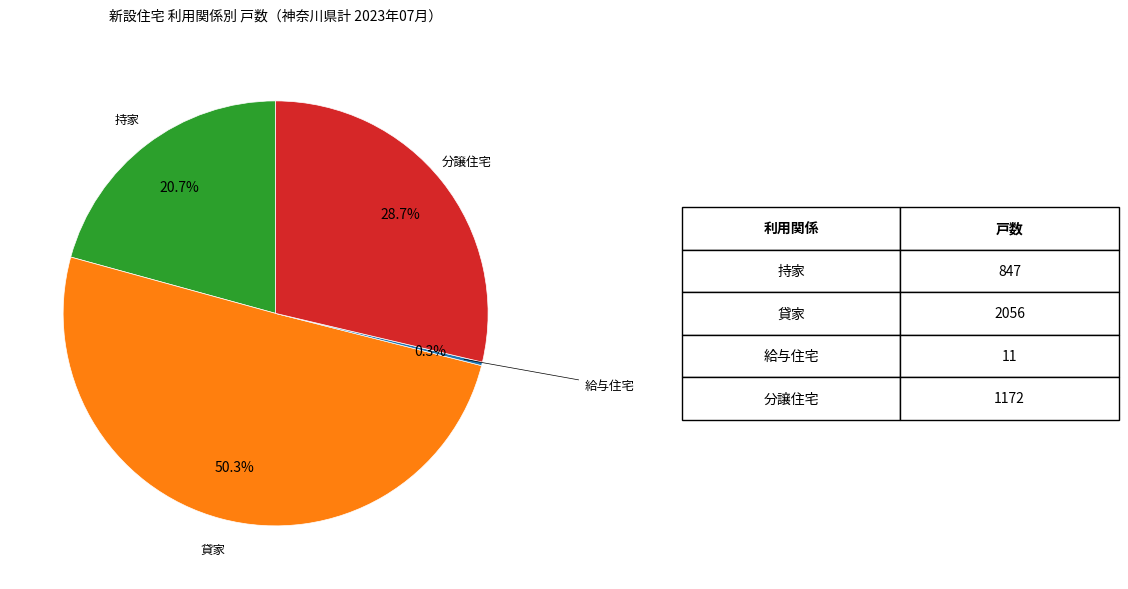

Does any single category account for the majority?

Yes